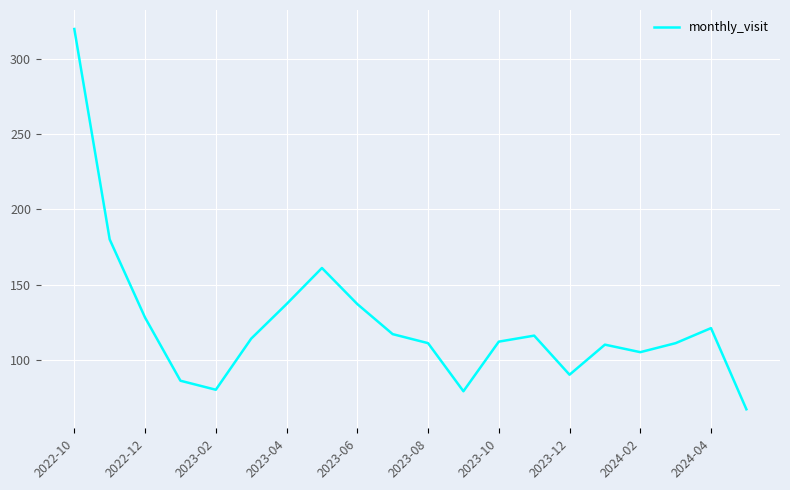

What is the minimum value shown in the chart?

67